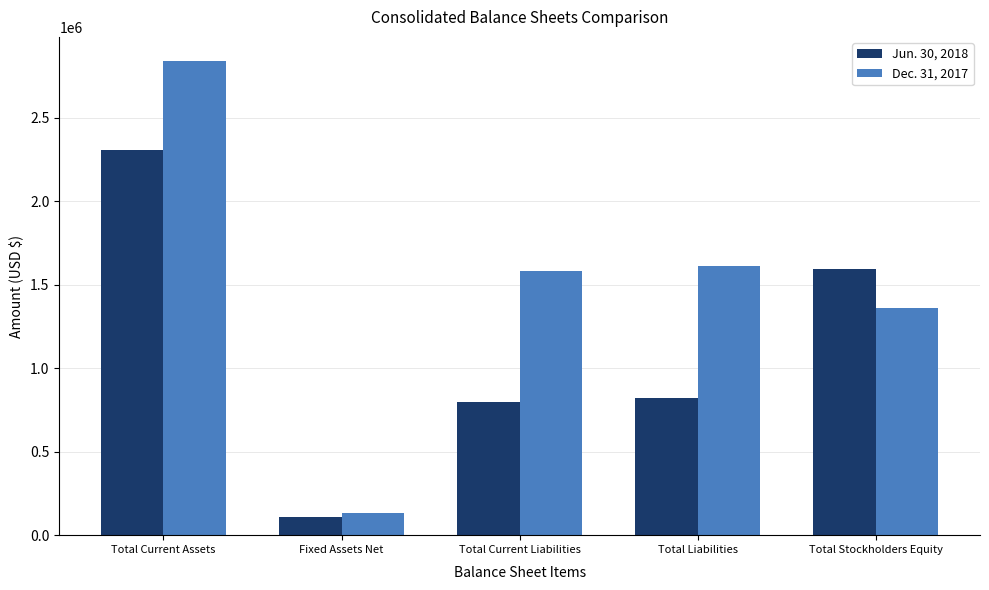

At which category does the chart reach its peak across all series?

Total Current Assets